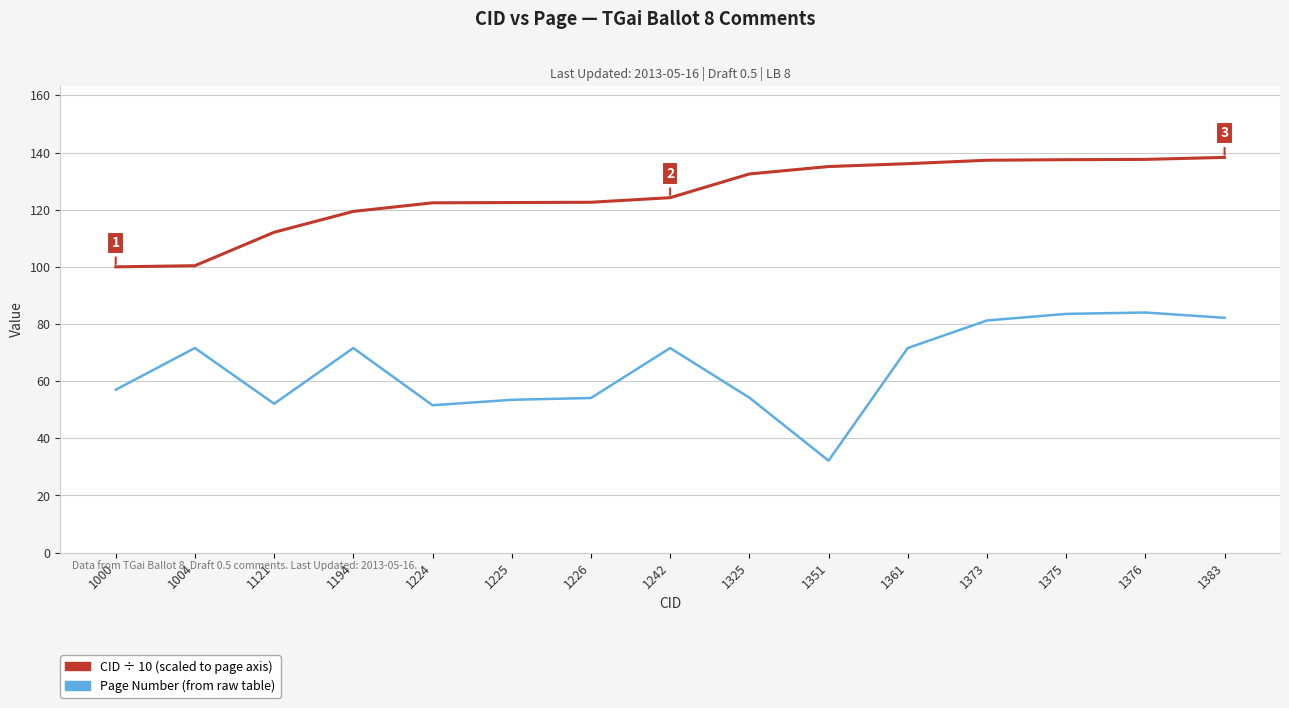

What is the difference between the highest and lowest values at 1194?

47.8